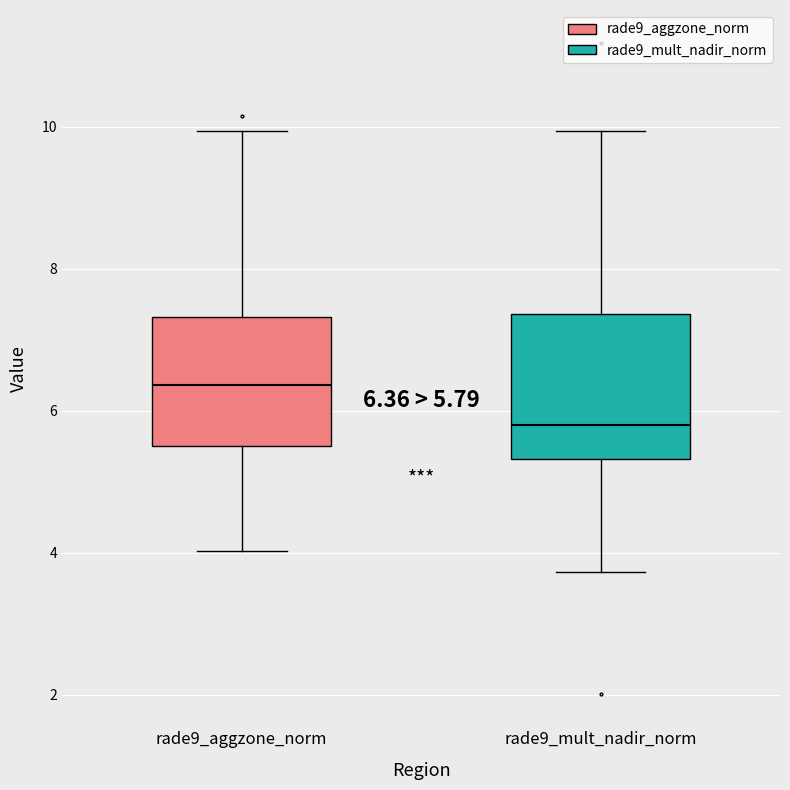

Which box's median line is the highest?

rade9_aggzone_norm